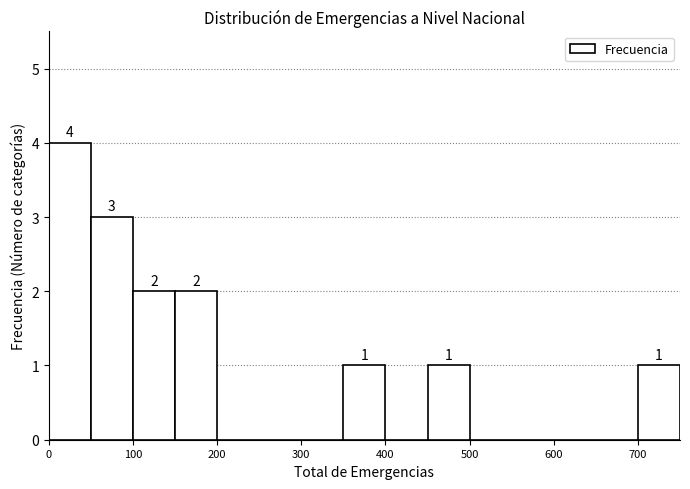

Over which range of the x-axis is the bar tallest?

0 to 50